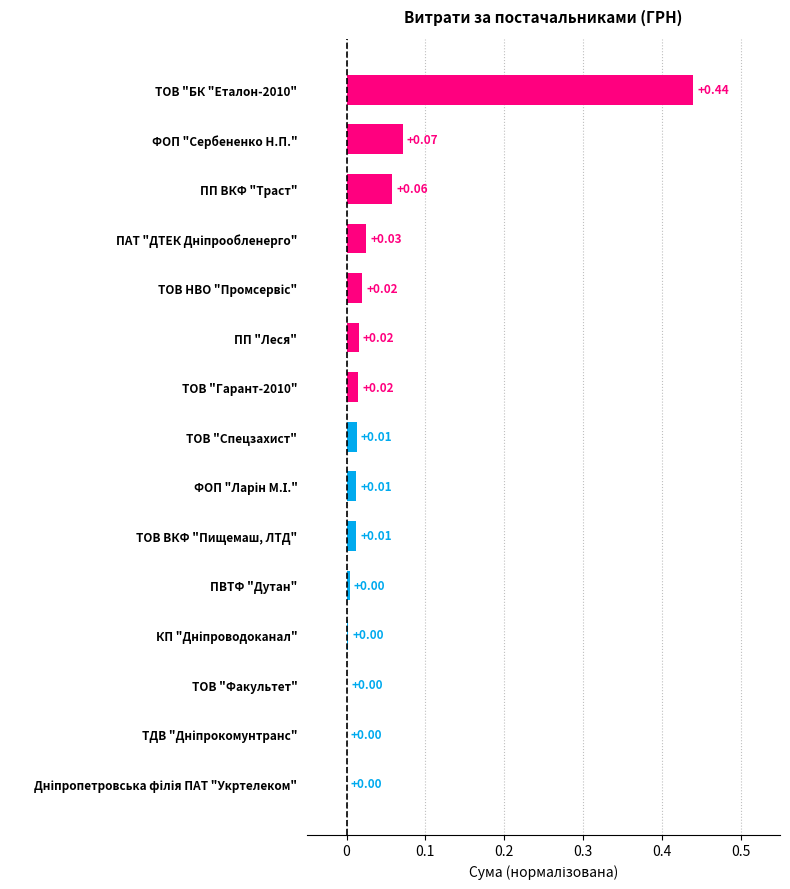

What is the sum of all values?

0.7